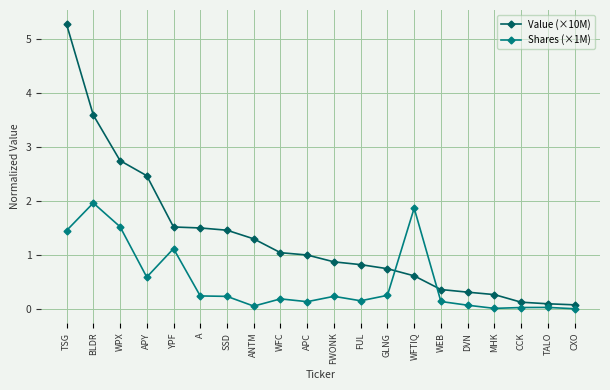

Which label corresponds to the largest value in the chart?

TSG